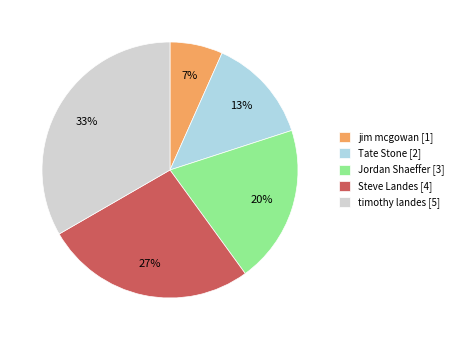

Is it true that timothy landes is 28% of the pie?

False